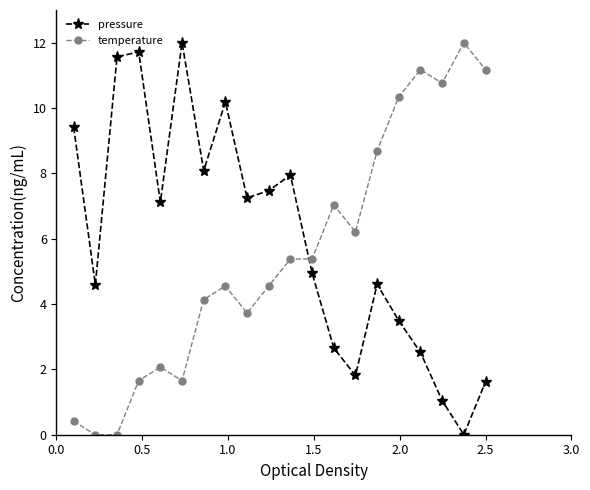

True or false: temperature has more than 0 points higher than both neighbors.

True